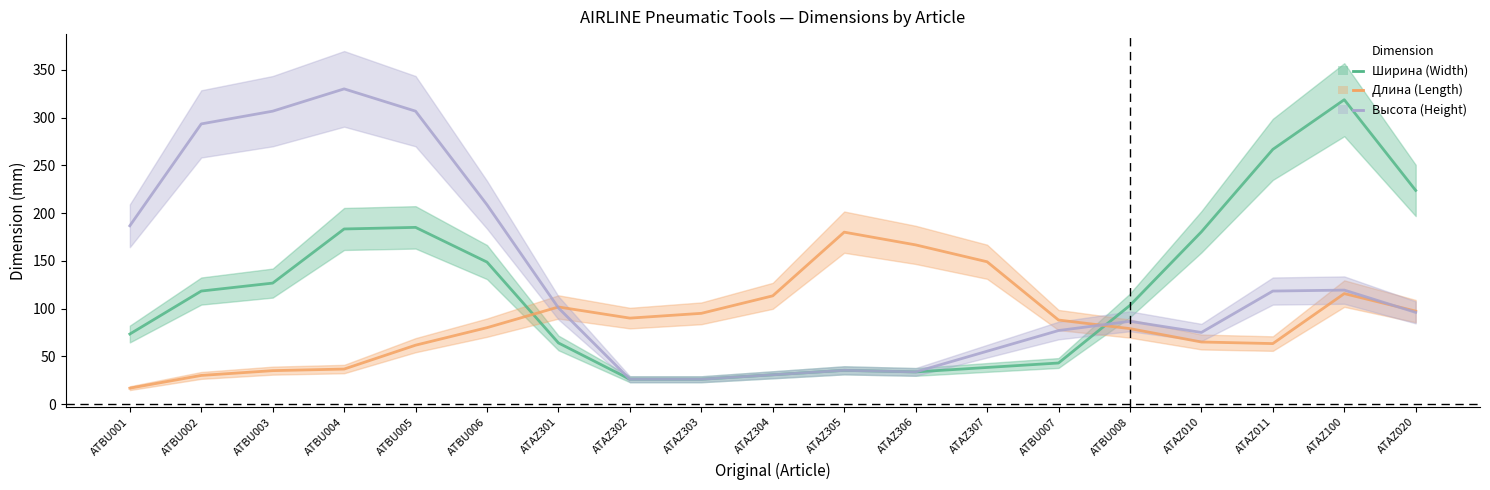

Which series has the largest total across all categories?

Высота